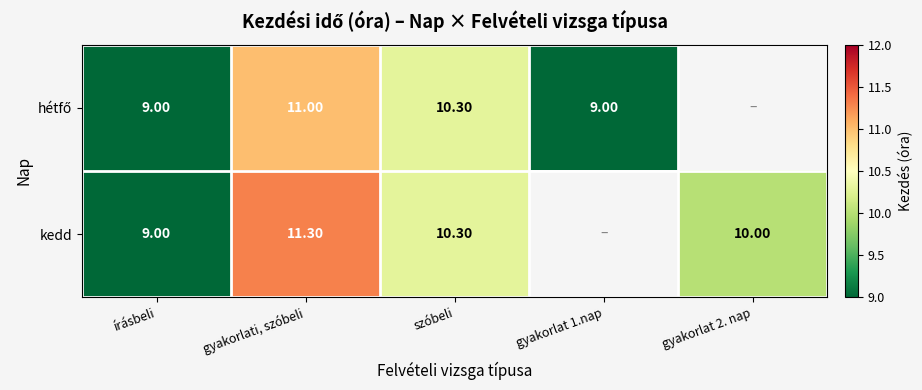

What is the difference between the highest and lowest values at gyakorlati, szóbeli?

0.3